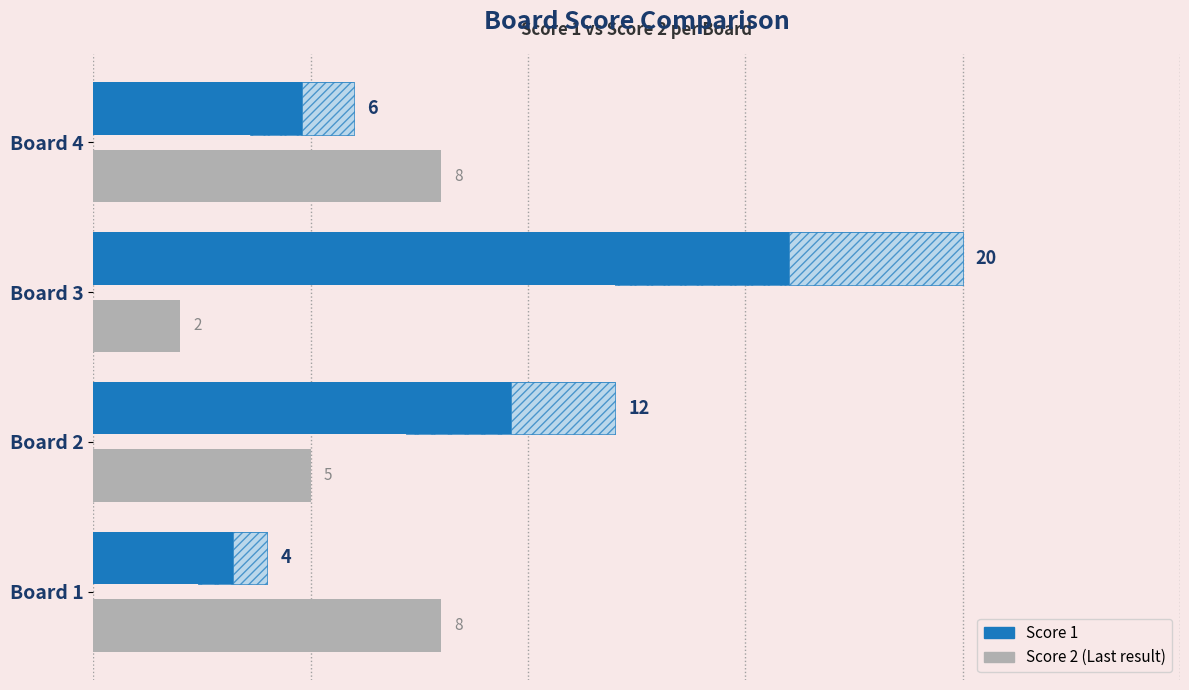

Rank the series by their maximum value, from highest to lowest.

Score 1, Score 2